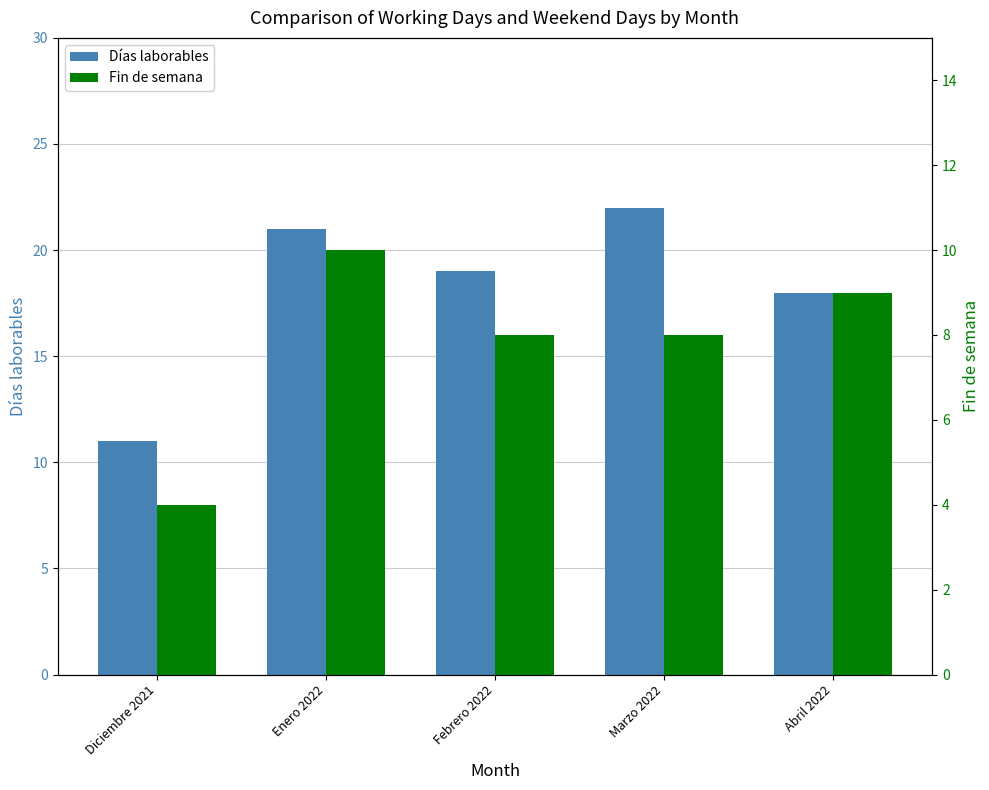

What is the label of the 1st bar from the right?

Abril 2022